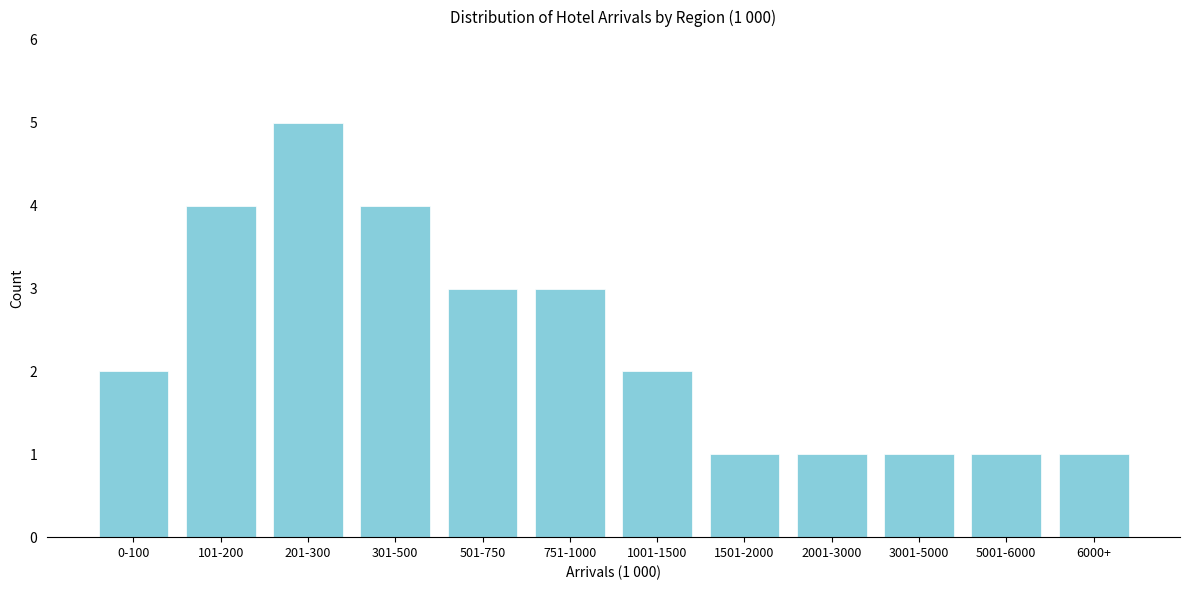

Reading left to right, extract all data points from this chart.

0-100=2	101-200=4	201-300=5	301-500=4	501-750=3	751-1000=3	1001-1500=2	1501-2000=1	2001-3000=1	3001-5000=1	5001-6000=1	6000+=1